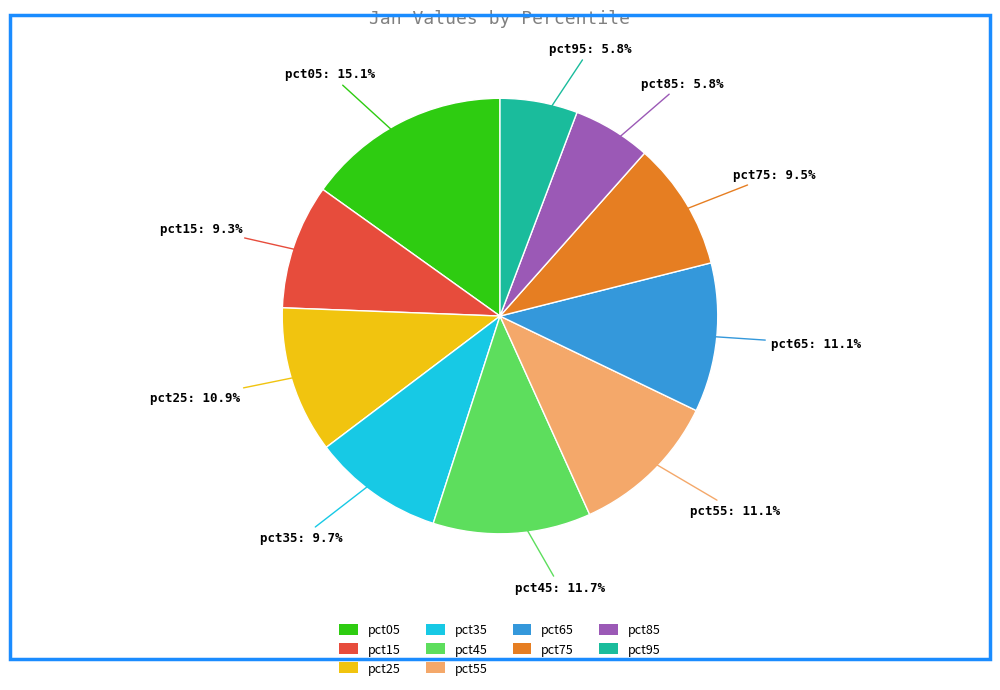

Is there a majority slice in this chart?

No